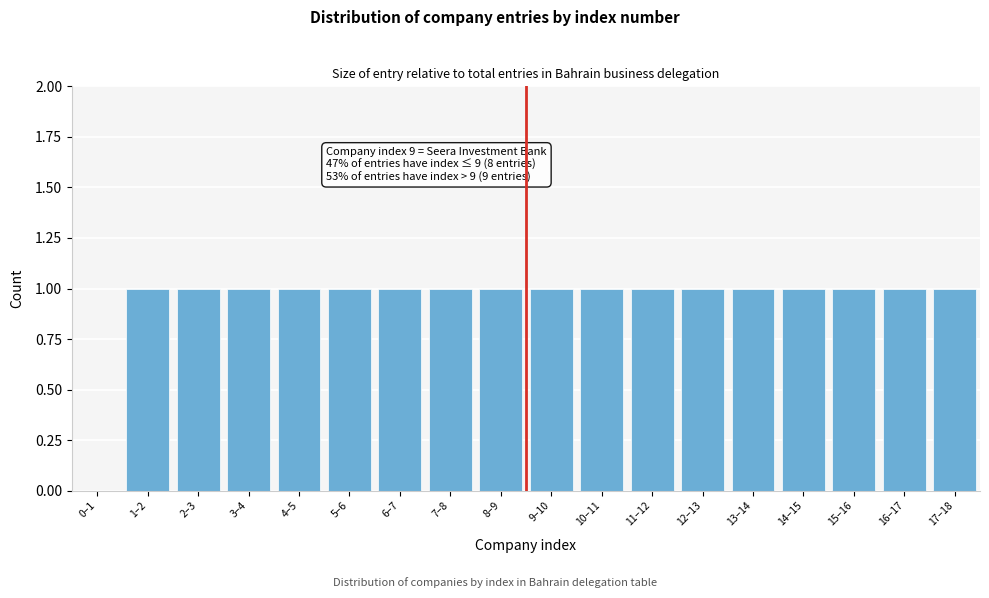

Reading left to right, what are all the values shown in this chart?

0–1=0	1–2=1	2–3=1	3–4=1	4–5=1	5–6=1	6–7=1	7–8=1	8–9=1	9–10=1	10–11=1	11–12=1	12–13=1	13–14=1	14–15=1	15–16=1	16–17=1	17–18=1